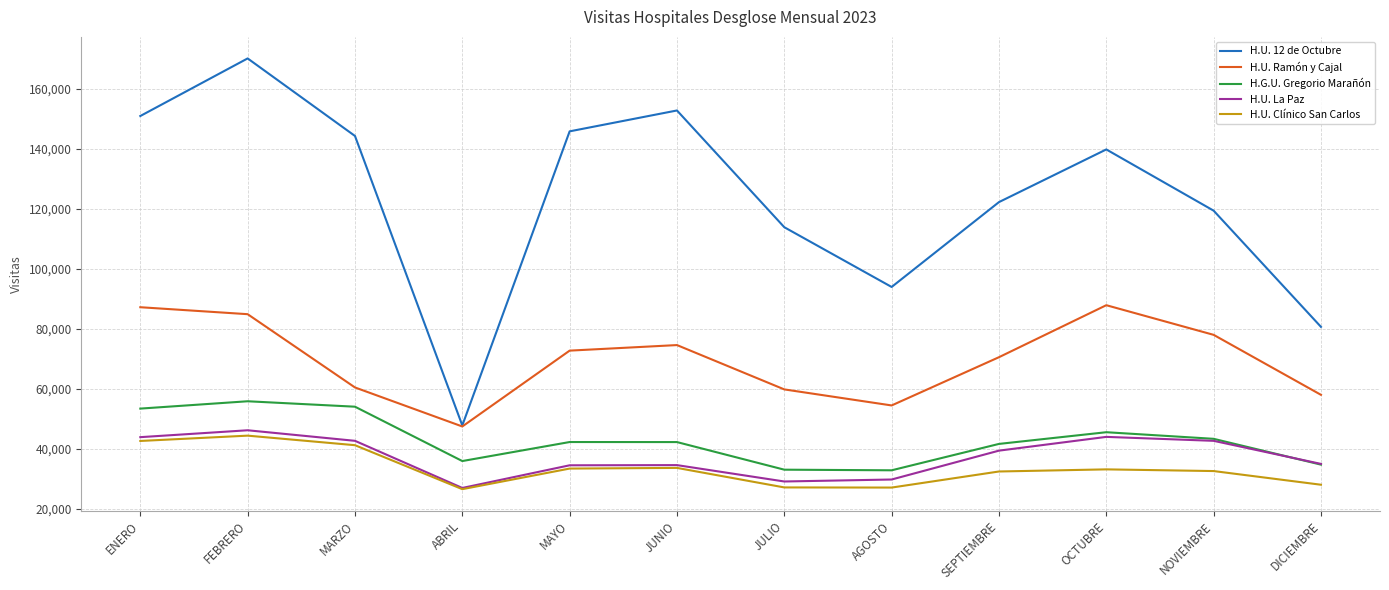

How many distinct data groups are displayed?

5